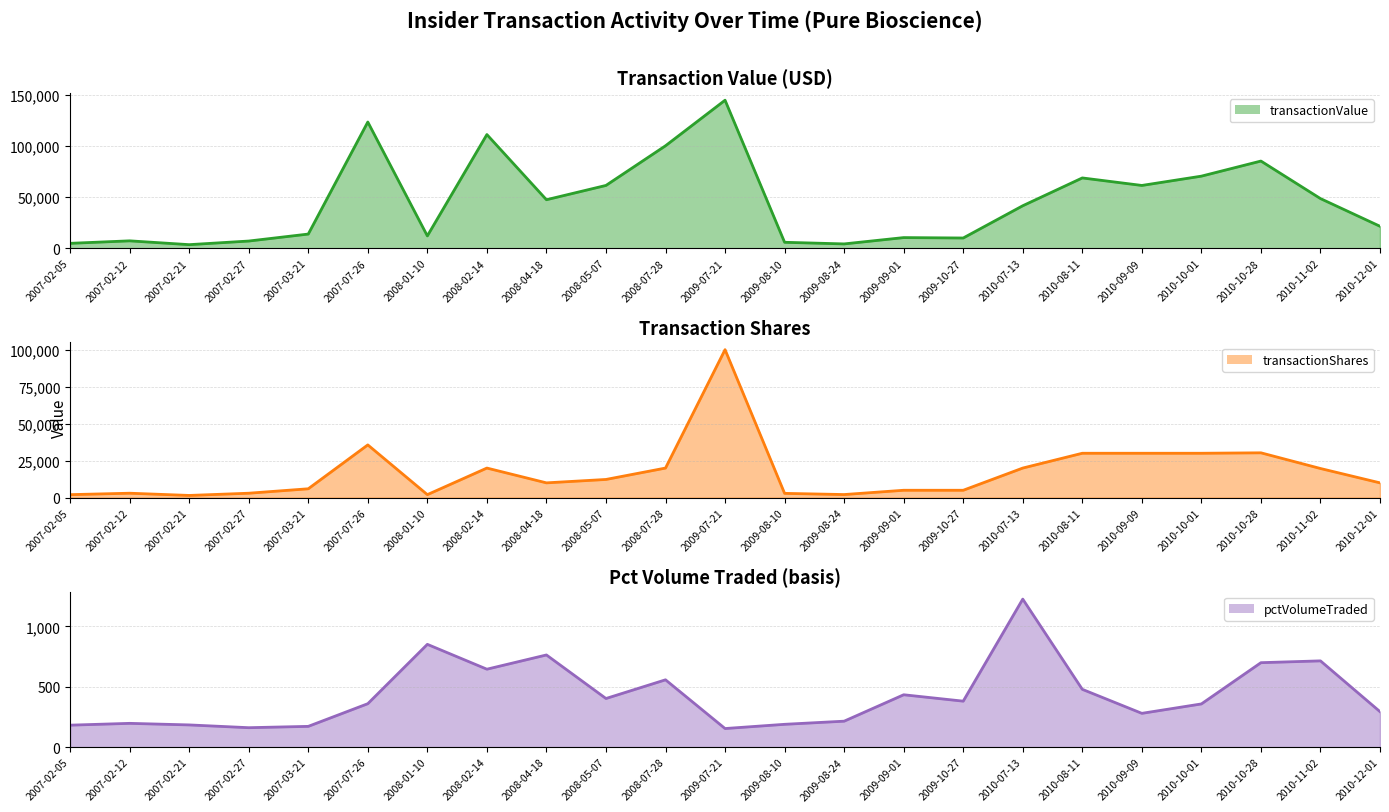

Reading left to right, transcribe all the data shown in this chart.

transactionValue line: 4774	7215	3480	7020	13860	123625	12056	111350	47500	61500	100360	145000	5798	4202	10400	10000	41600	68850	61486	70596	85392	48617	21479
transactionShares line: 2040	3000	1500	3000	6000	35646	2040	20000	10000	12300	20000	100000	2899	2101	5000	5000	20000	30000	30000	30000	30300	19700	10000
pctVolumeTraded line: 182	197	184	161	172	360	852	646	764	403	558	154	189	215	434	381	1227	479	280	358	700	715	294